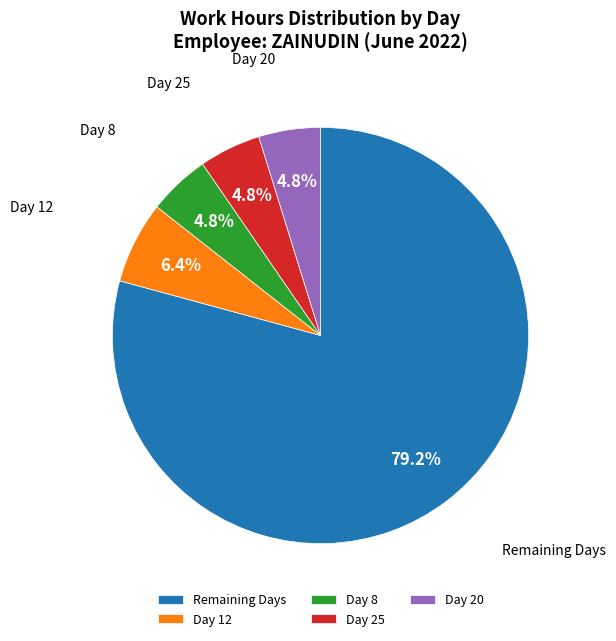

Combined, what portion of the pie is Day 12 and Day 20?

11.2%